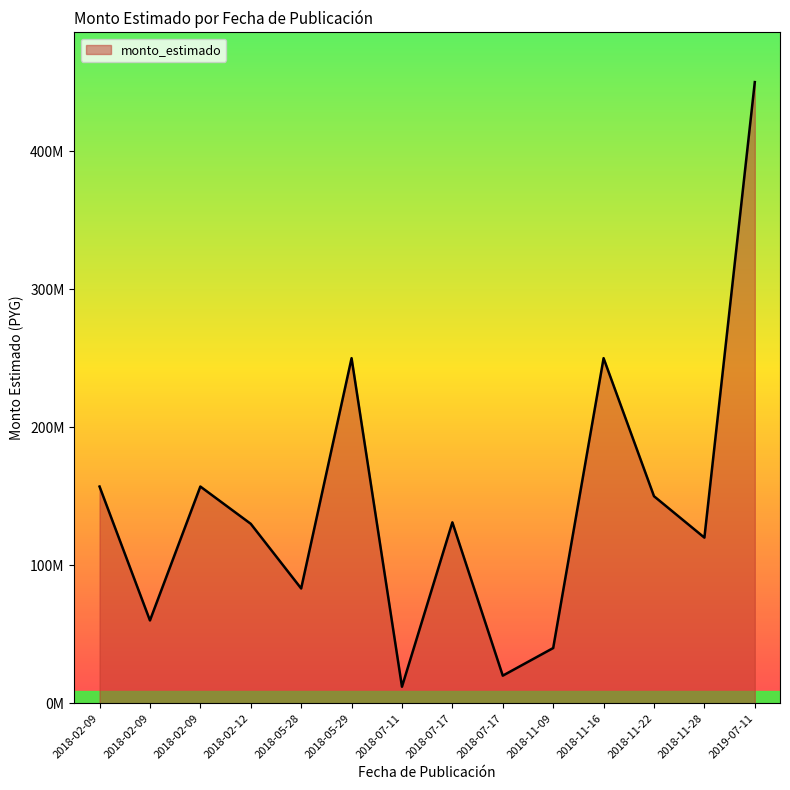

What is the difference between the maximum and minimum values?

438018332